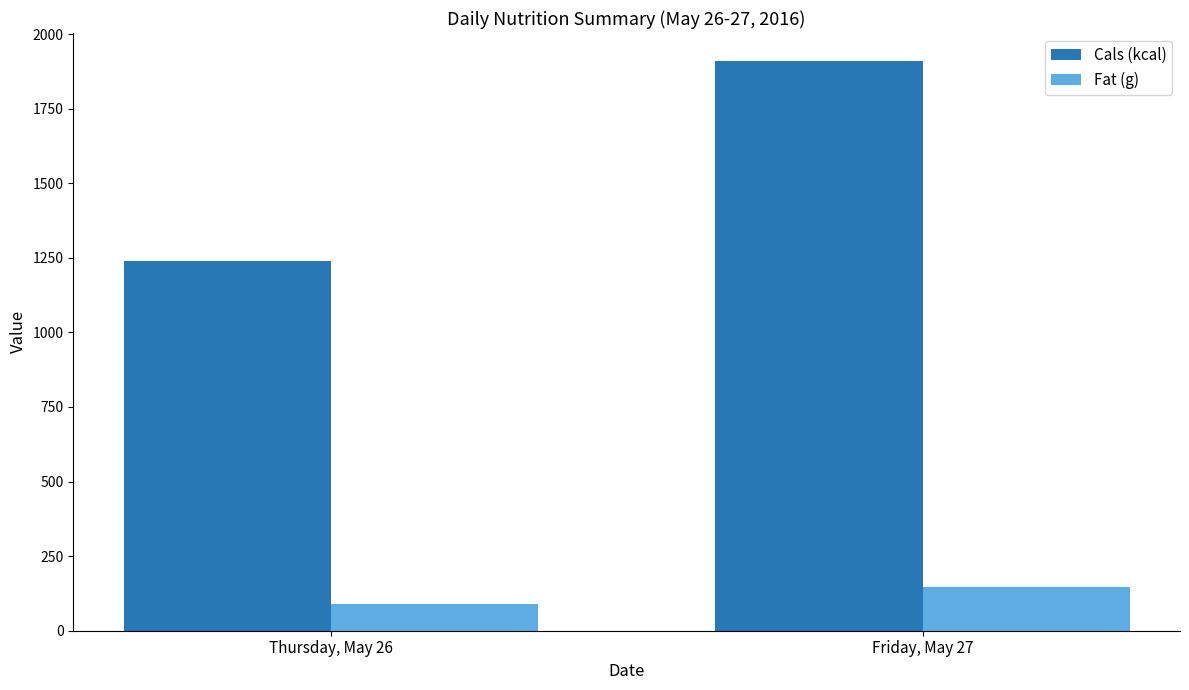

What is the average value of the Cals (kcal) series?

1574.0